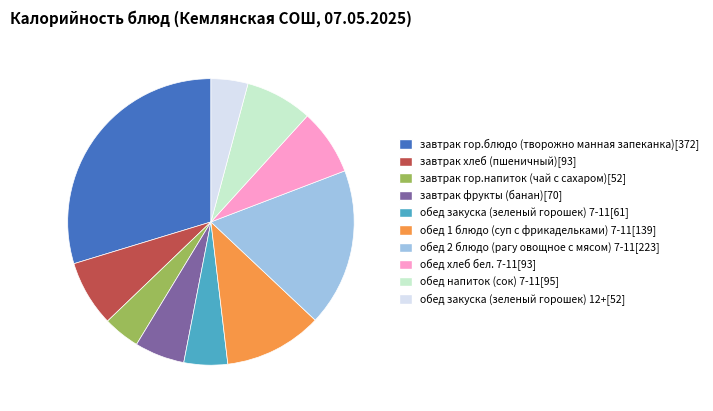

Is the sum of обед напиток (сок) 7-11 and завтрак фрукты (банан) greater than half?

No